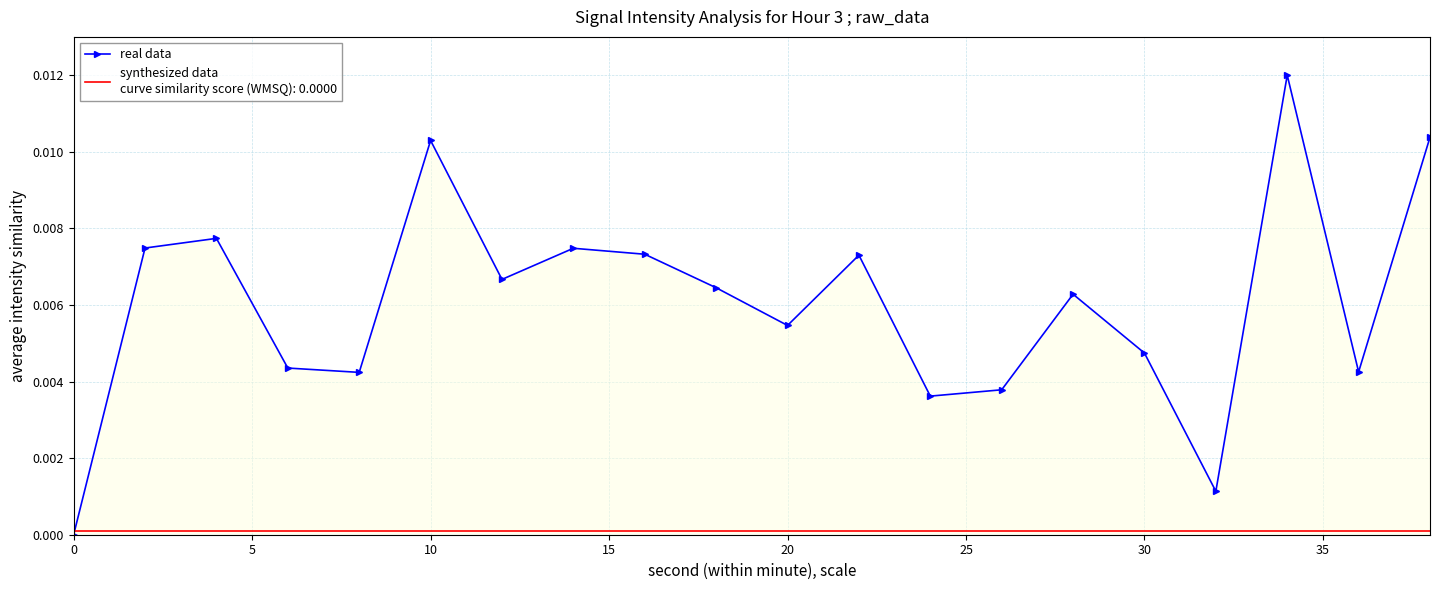

The value at 10 is 0.0. True or false?

False